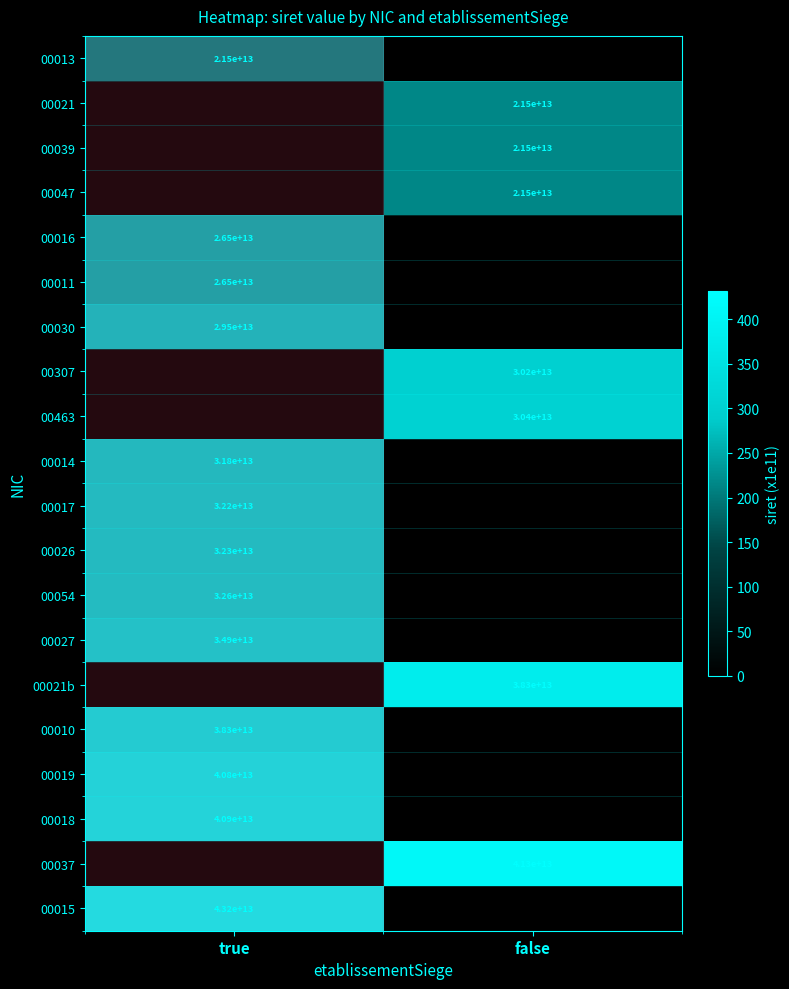

The 00011 series shows 26500000000000 at true. True or false?

True